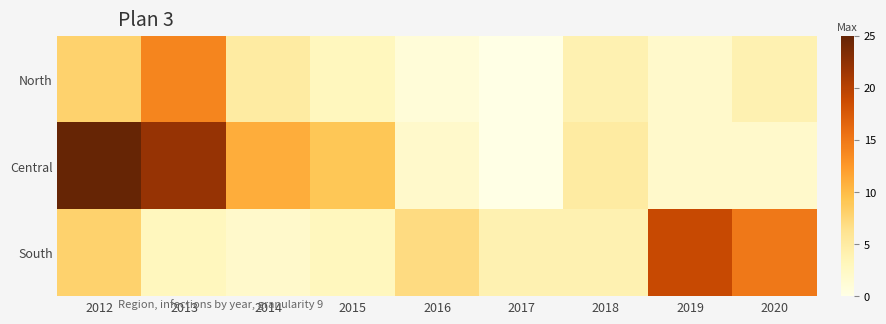

What is the spread (max minus min) of values at 2015?

6